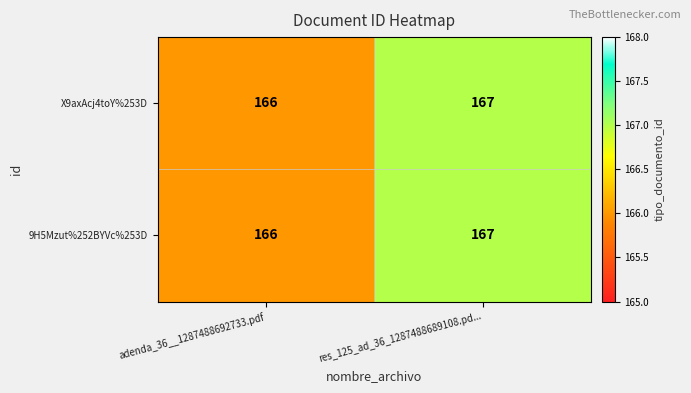

Is it true that X9axAcj4toY%253D equals 72 at adenda_36__1287488692733.pdf?

False